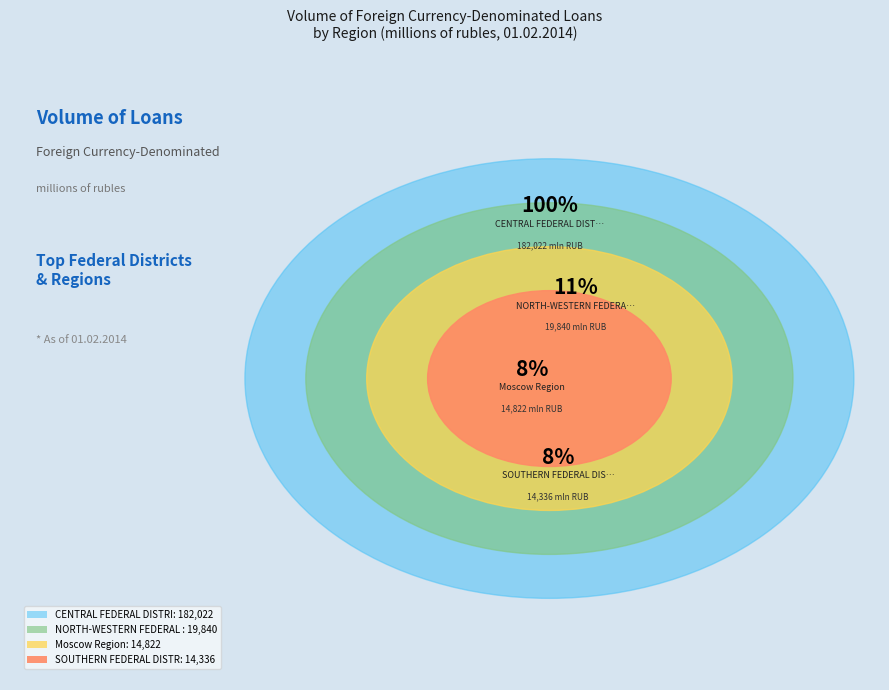

Does CENTRAL FEDERAL DISTRICT account for over 50% of the chart?

Yes